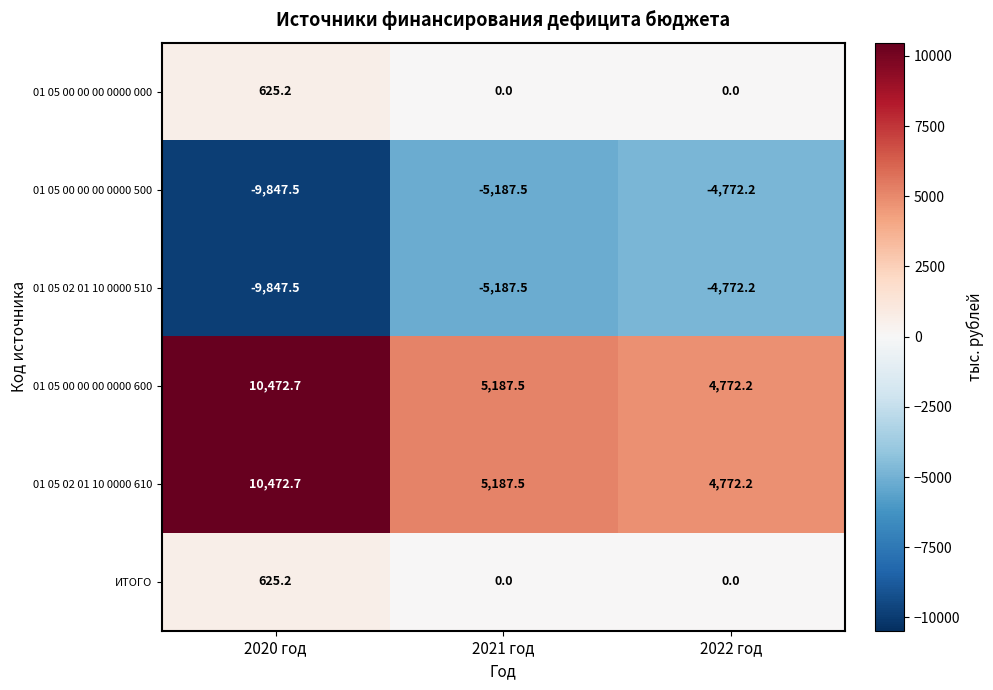

Reading left to right, list all the values displayed in this chart.

01 05 00 00 00 0000 000: 625.2	0.0	0.0
01 05 00 00 00 0000 500: -9847.5	-5187.5	-4772.2
01 05 02 01 10 0000 510: -9847.5	-5187.5	-4772.2
01 05 00 00 00 0000 600: 10472.7	5187.5	4772.2
01 05 02 01 10 0000 610: 10472.7	5187.5	4772.2
ИТОГО: 625.2	0.0	0.0